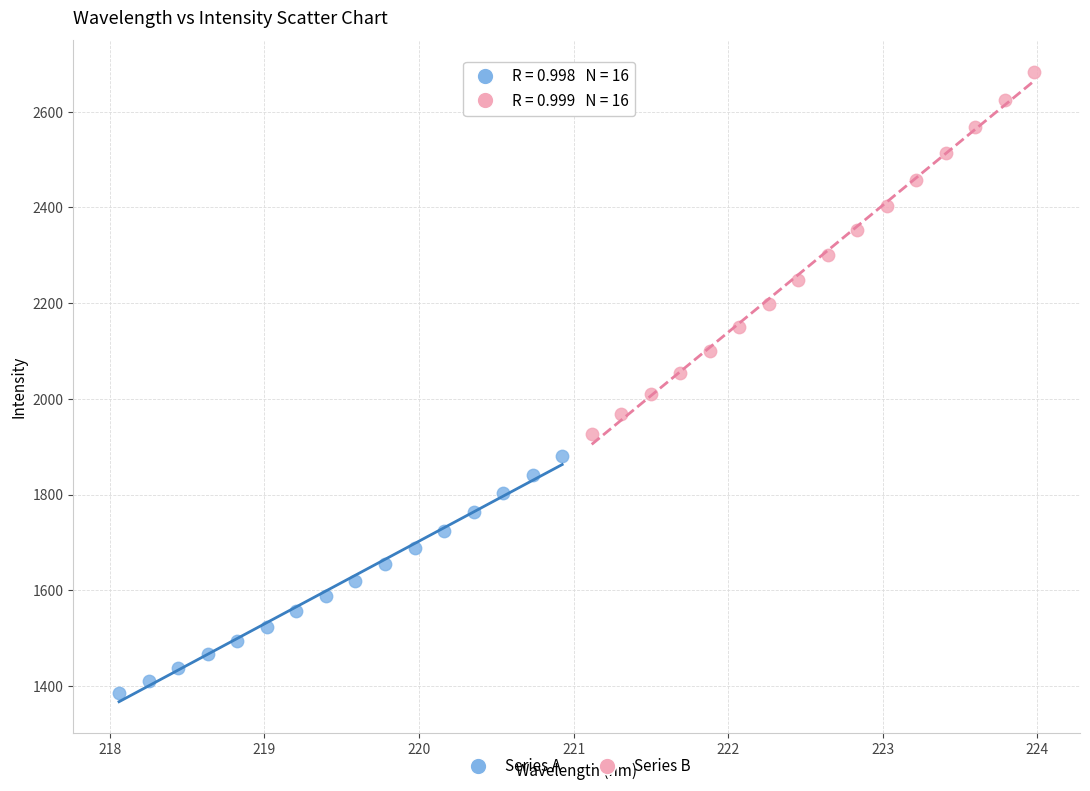

Which series contains the highest Y value?

Series B